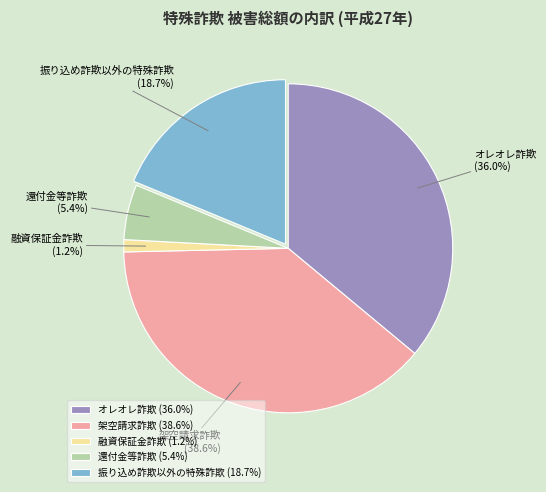

Between オレオレ詐欺 and 融資保証金詐欺, which is larger?

オレオレ詐欺